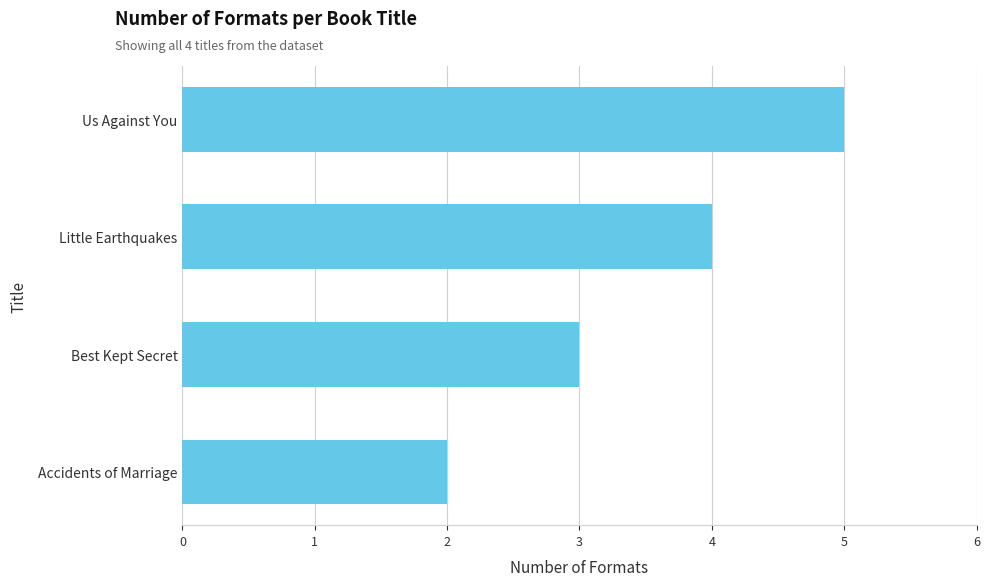

What is the sum of the values at Best Kept Secret and Little Earthquakes?

7